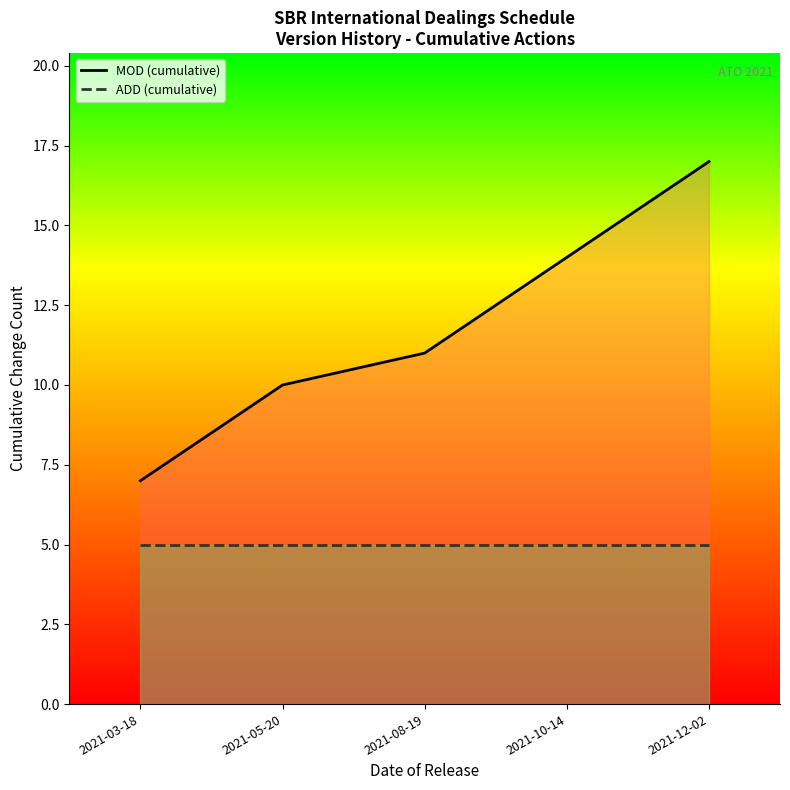

What are all the series names shown in the legend?

MOD (cumulative), ADD (cumulative)